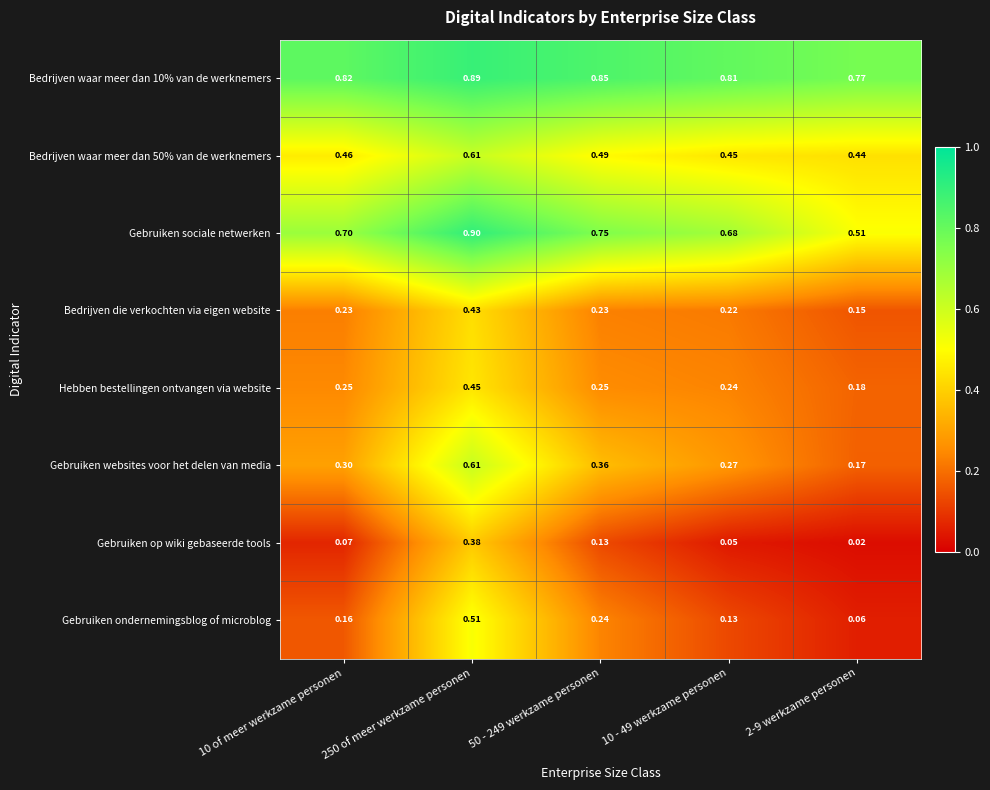

Is the value of Bedrijven waar meer dan 50% van de werknemers at 10 of meer werkzame personen greater than the value of Gebruiken websites voor het delen van media at 10 of meer werkzame personen?

Yes